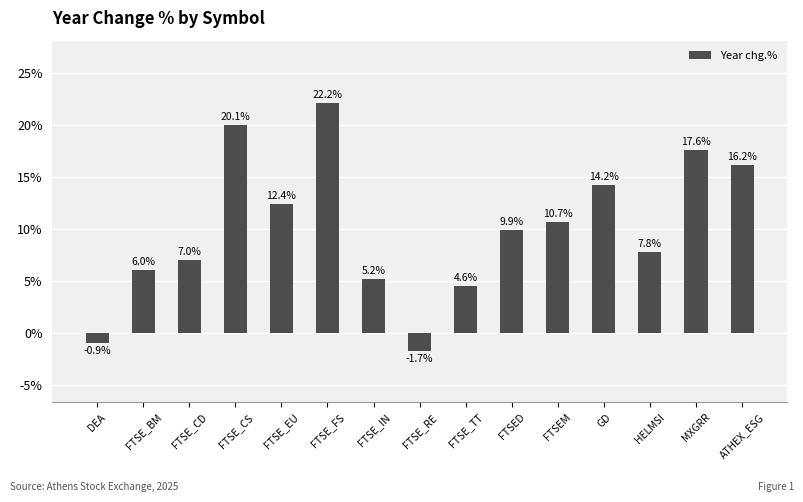

What is the difference between the second highest and minimum values?

21.7